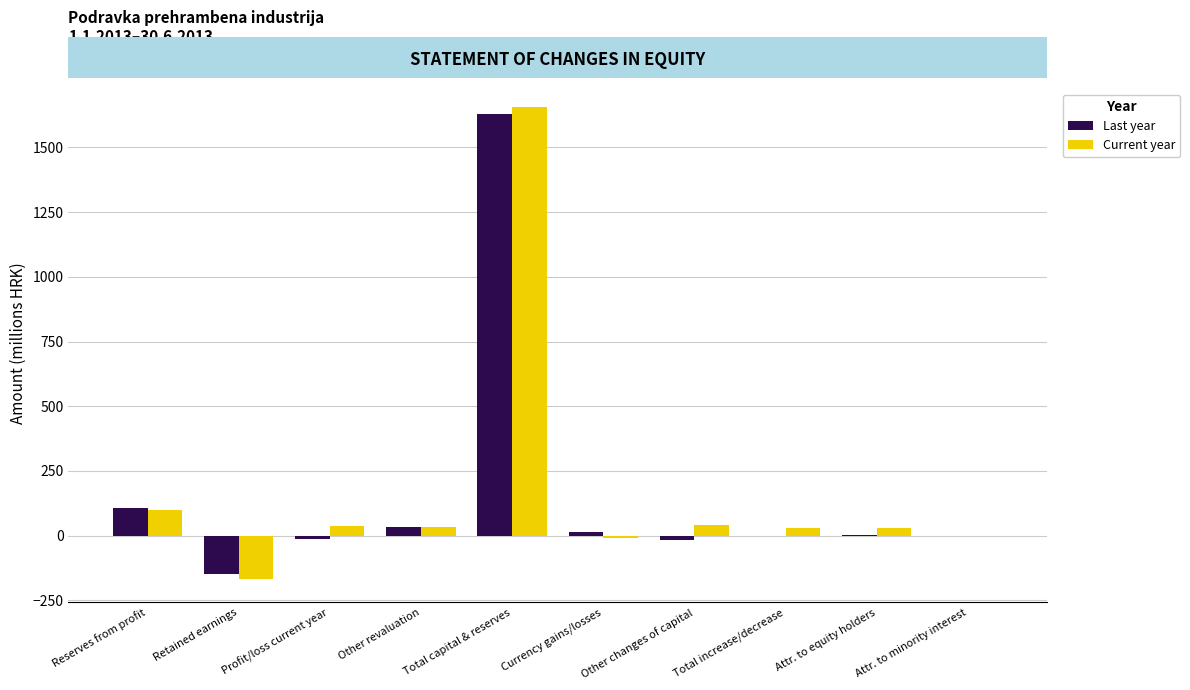

What is the sum of all Current year values?

1748.3